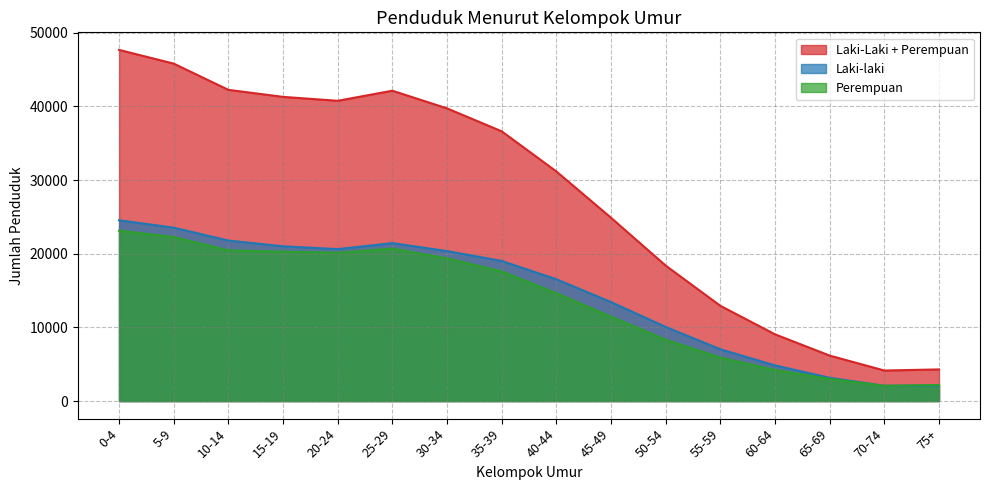

What is the sum of all Laki-laki values?

231534